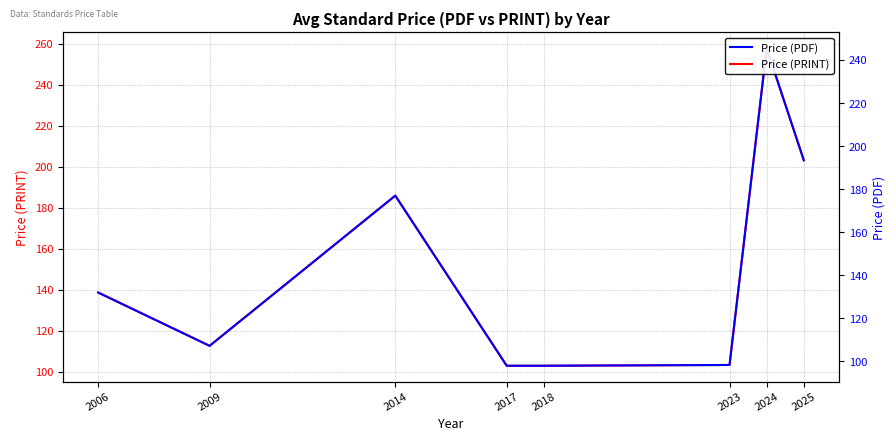

True or false: Price (PDF) and Price (PRINT) cross at least once.

False